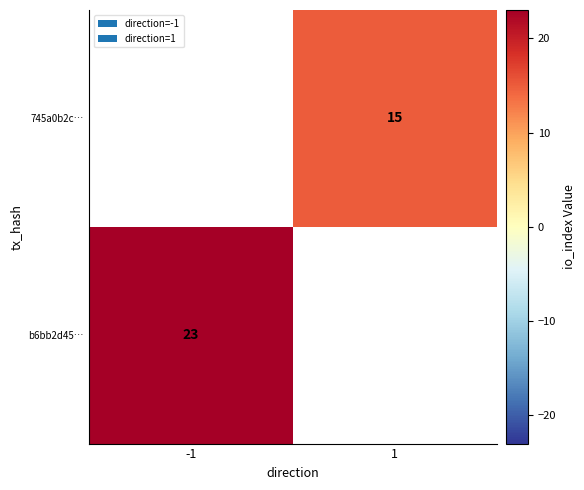

At how many categories does at least one series exceed 19?

1